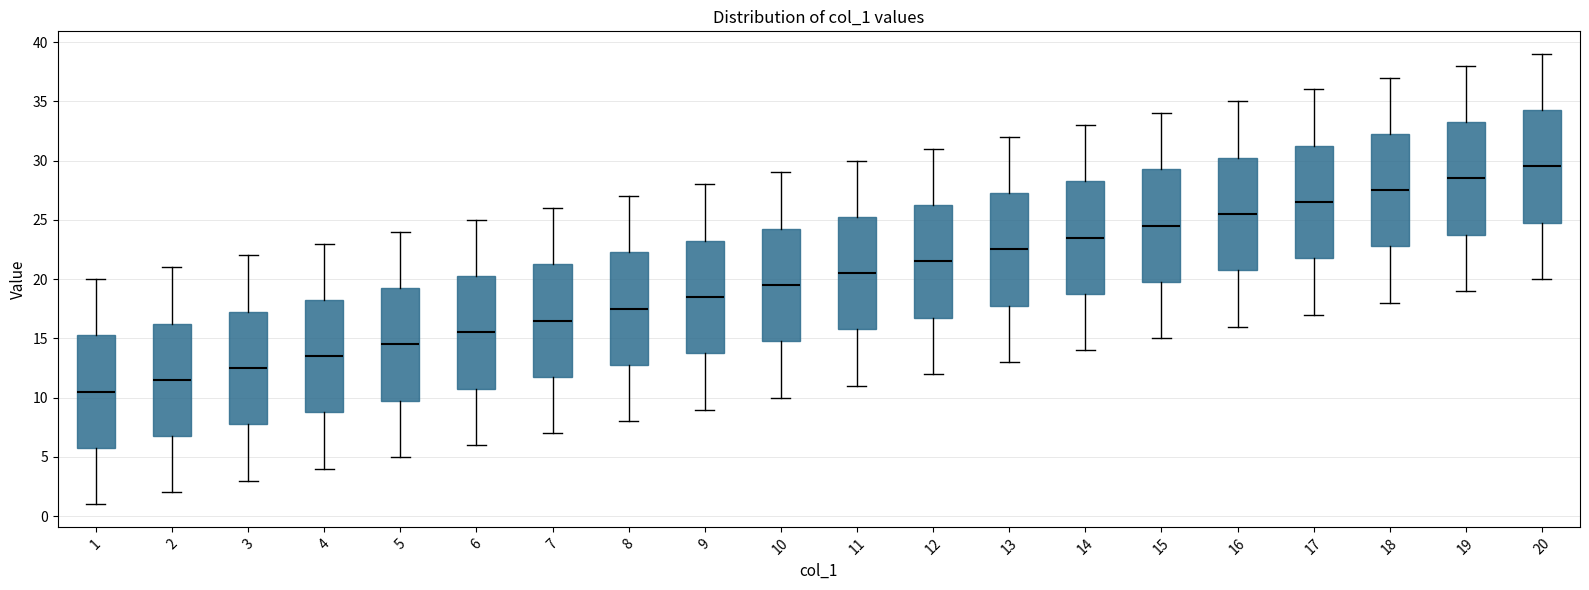

Reading left to right, read every box against the y-axis: the position of its median line, the range the box covers, and the ends of its whiskers. The values are not printed on the chart, so give them approximately, as read against the axis.

1: median 10.5, box 6.0 to 15.5, whiskers 1.0 to 20.0
2: median 11.5, box 7.0 to 16.5, whiskers 2.0 to 21.0
3: median 12.5, box 8.0 to 17.5, whiskers 3.0 to 22.0
4: median 13.5, box 9.0 to 18.5, whiskers 4.0 to 23.0
5: median 14.5, box 10.0 to 19.5, whiskers 5.0 to 24.0
6: median 15.5, box 11.0 to 20.5, whiskers 6.0 to 25.0
7: median 16.5, box 12.0 to 21.5, whiskers 7.0 to 26.0
8: median 17.5, box 13.0 to 22.5, whiskers 8.0 to 27.0
9: median 18.5, box 14.0 to 23.5, whiskers 9.0 to 28.0
10: median 19.5, box 15.0 to 24.5, whiskers 10.0 to 29.0
11: median 20.5, box 16.0 to 25.5, whiskers 11.0 to 30.0
12: median 21.5, box 17.0 to 26.5, whiskers 12.0 to 31.0
13: median 22.5, box 18.0 to 27.5, whiskers 13.0 to 32.0
14: median 23.5, box 19.0 to 28.5, whiskers 14.0 to 33.0
15: median 24.5, box 20.0 to 29.5, whiskers 15.0 to 34.0
16: median 25.5, box 21.0 to 30.5, whiskers 16.0 to 35.0
17: median 26.5, box 22.0 to 31.5, whiskers 17.0 to 36.0
18: median 27.5, box 23.0 to 32.5, whiskers 18.0 to 37.0
19: median 28.5, box 24.0 to 33.5, whiskers 19.0 to 38.0
20: median 29.5, box 25.0 to 34.5, whiskers 20.0 to 39.0